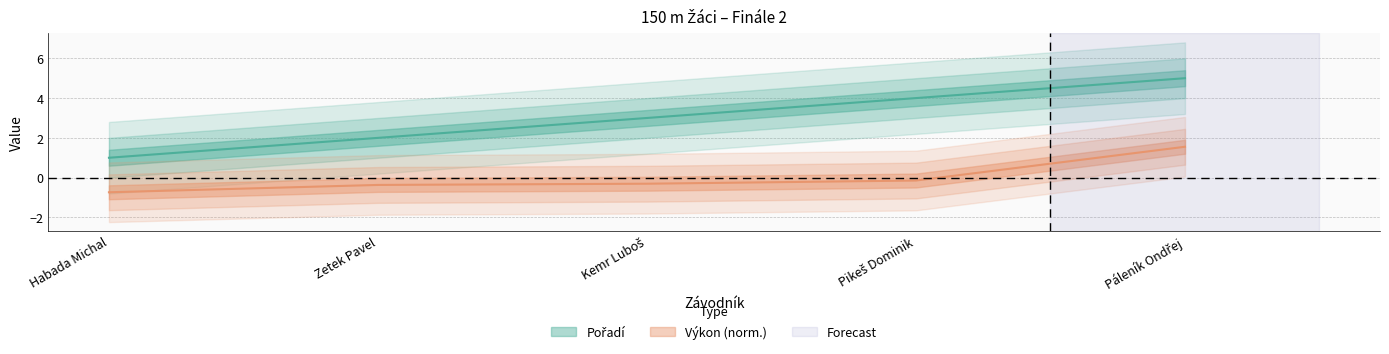

True or false: Pořadí has more than 0 points higher than both neighbors.

False